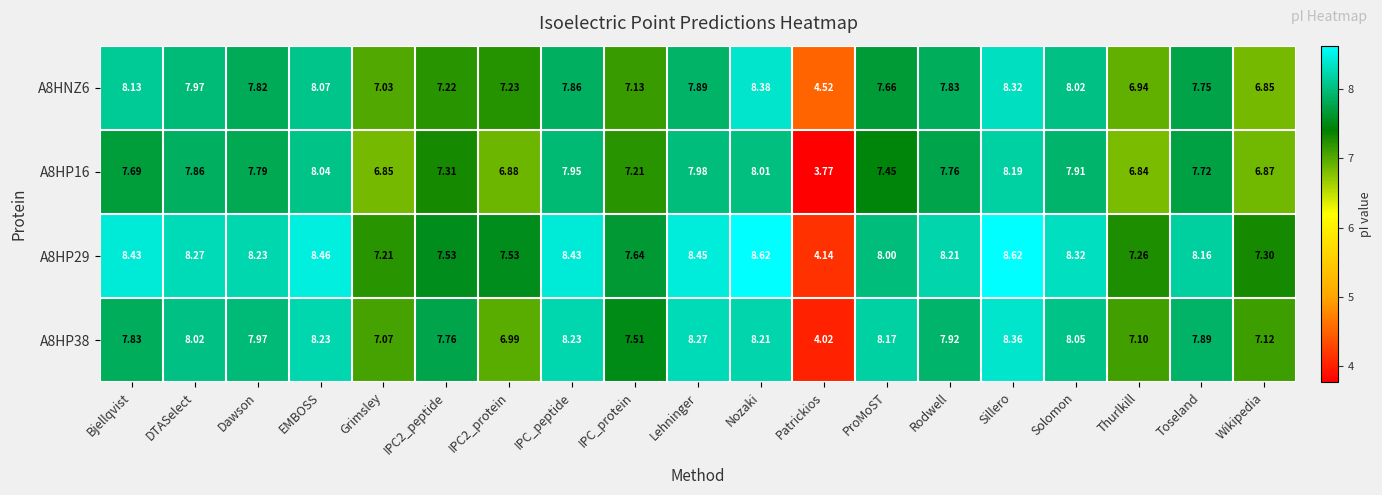

At which category is the sum across all series the highest?

Sillero